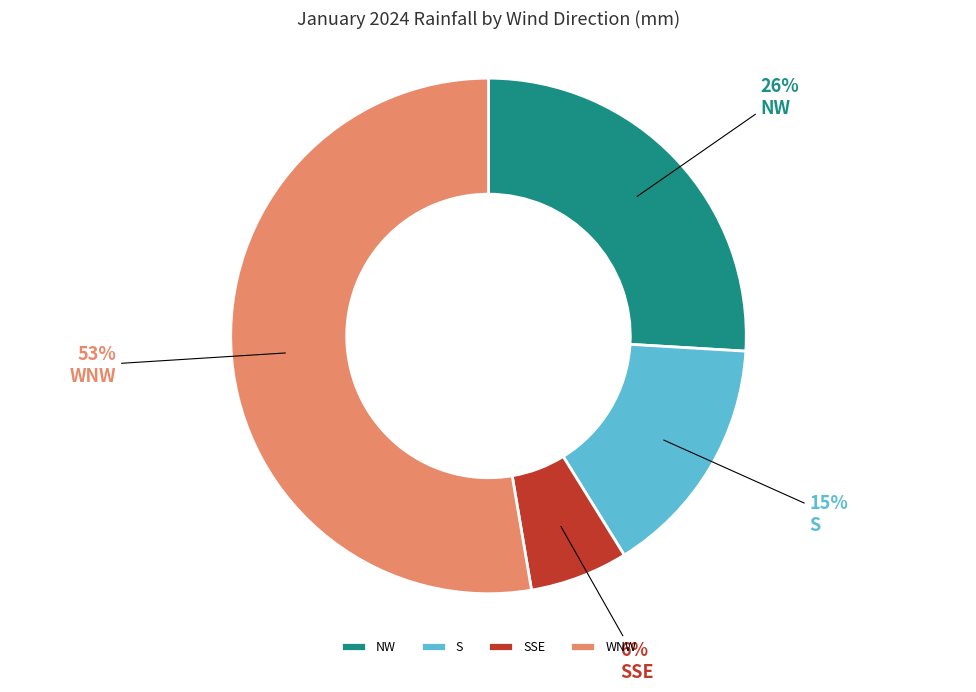

True or false: S accounts for 28% of the total.

False